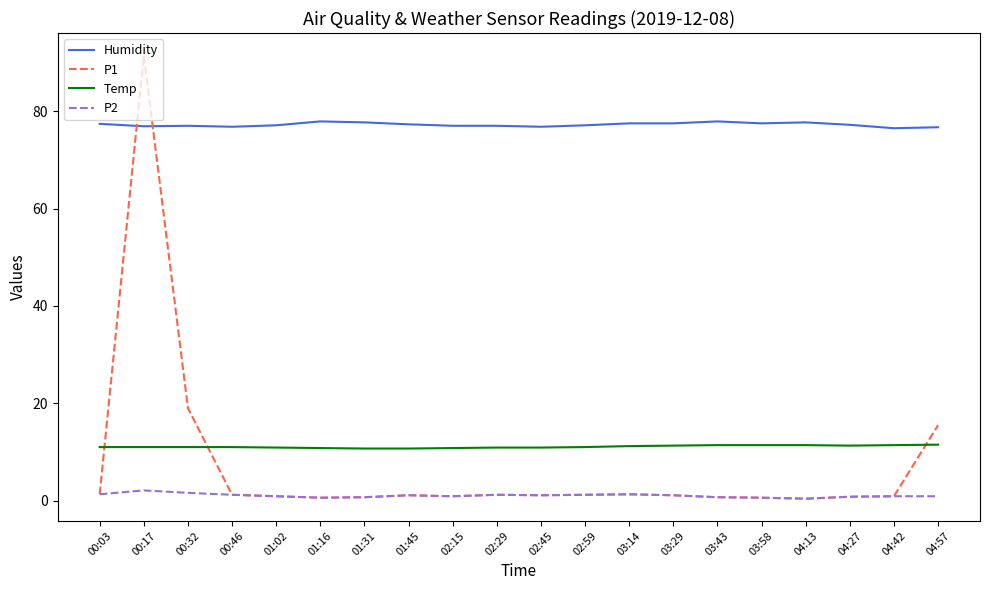

Is the value of P1 at 00:03 greater than the value of Humidity at 01:45?

No